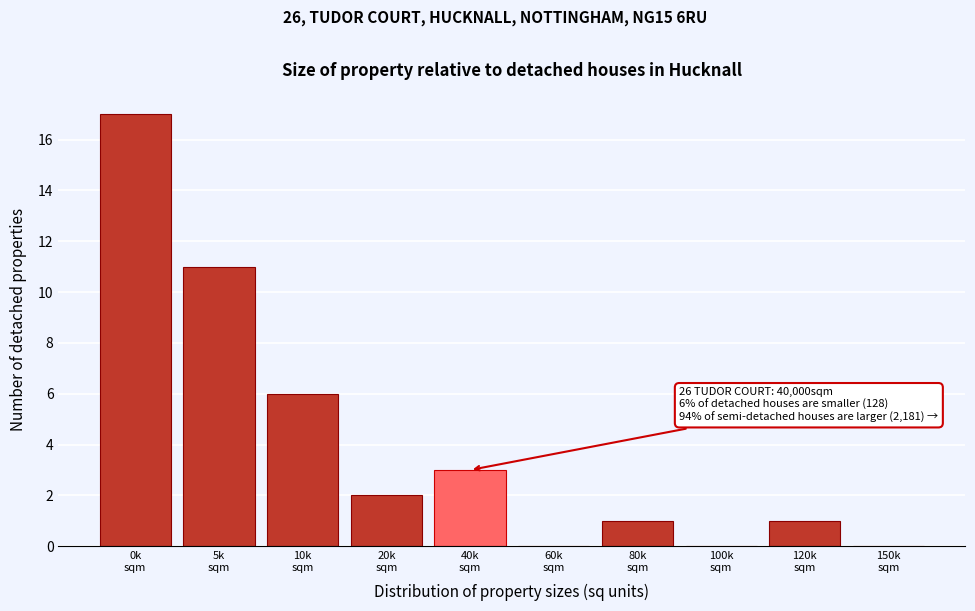

What is the maximum value shown in the chart?

17